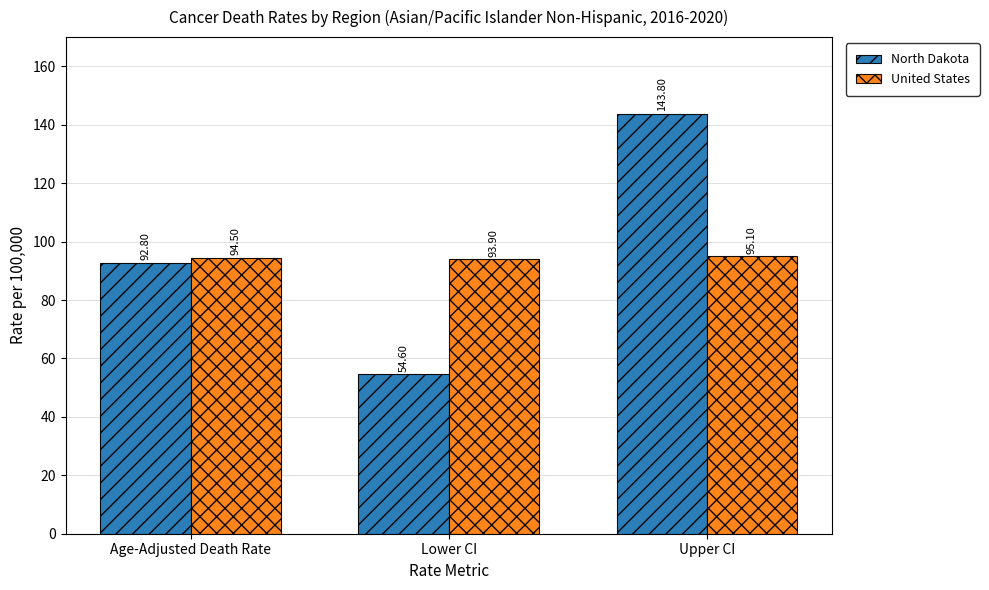

Which series changed the most between Lower CI and Upper CI?

North Dakota